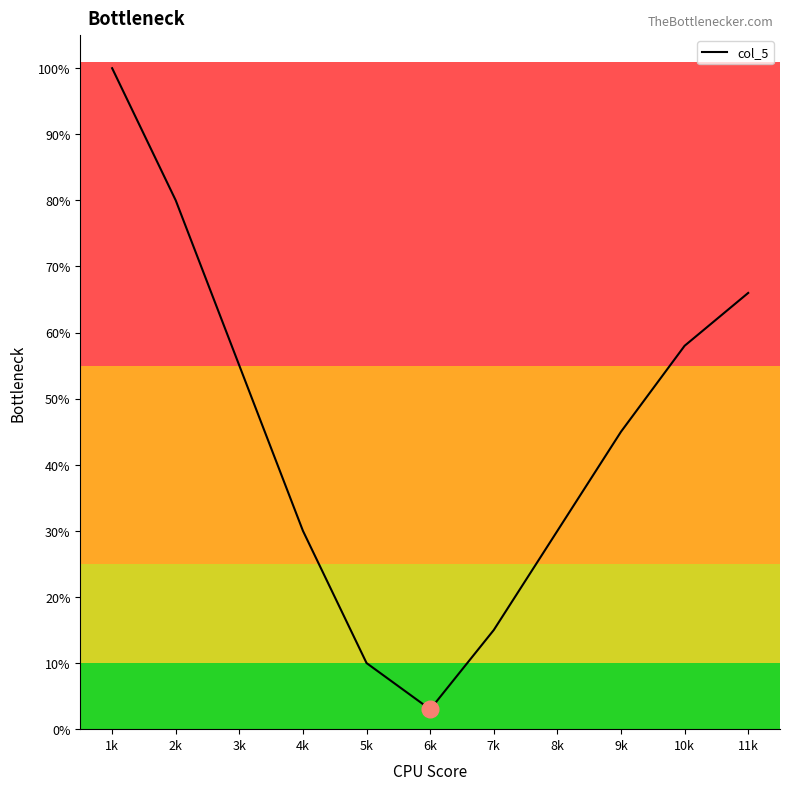

At which category does the chart reach its minimum across all series?

6k